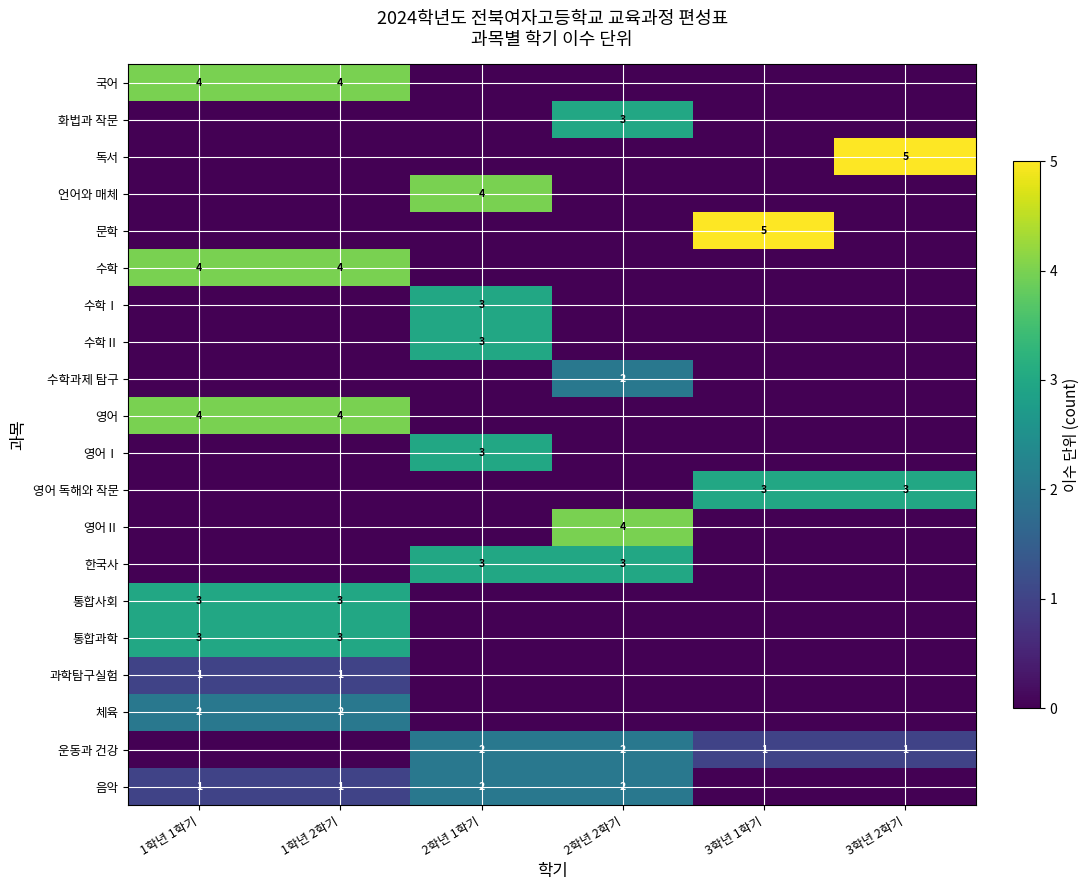

At which category is the sum across all series the highest?

1학년 1학기